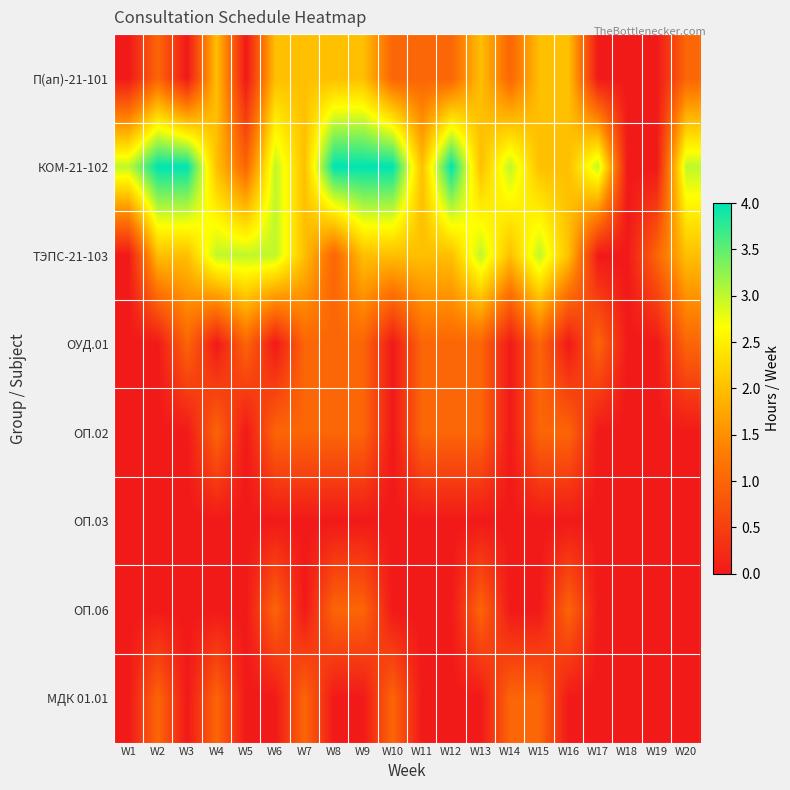

Reading left to right, list all the values displayed in this chart.

П(ап)-21-101: W1=0	W2=1	W3=0	W4=2	W5=0	W6=2	W7=2	W8=2	W9=2	W10=1	W11=1	W12=1	W13=2	W14=1	W15=2	W16=2	W17=0	W18=0	W19=0	W20=1
КОМ-21-102: W1=3	W2=4	W3=4	W4=2	W5=1	W6=3	W7=2	W8=4	W9=4	W10=4	W11=2	W12=4	W13=2	W14=3	W15=2	W16=2	W17=3	W18=0	W19=0	W20=3
ТЭПС-21-103: W1=0	W2=2	W3=2	W4=3	W5=3	W6=3	W7=2	W8=1	W9=2	W10=2	W11=2	W12=2	W13=3	W14=2	W15=3	W16=2	W17=0	W18=0	W19=1	W20=2
ОУД.01: W1=0	W2=0	W3=1	W4=0	W5=1	W6=0	W7=1	W8=1	W9=1	W10=0	W11=1	W12=1	W13=1	W14=0	W15=1	W16=0	W17=1	W18=0	W19=0	W20=1
ОП.02: W1=0	W2=0	W3=0	W4=1	W5=0	W6=1	W7=1	W8=1	W9=1	W10=0	W11=1	W12=1	W13=1	W14=0	W15=1	W16=1	W17=0	W18=0	W19=0	W20=0
ОП.03: W1=0	W2=0	W3=0	W4=0	W5=0	W6=0	W7=0	W8=0	W9=0	W10=0	W11=0	W12=0	W13=0	W14=0	W15=0	W16=0	W17=0	W18=0	W19=0	W20=0
ОП.06: W1=0	W2=0	W3=0	W4=0	W5=0	W6=1	W7=0	W8=1	W9=1	W10=0	W11=0	W12=0	W13=1	W14=0	W15=0	W16=1	W17=0	W18=0	W19=0	W20=0
МДК 01.01: W1=0	W2=1	W3=0	W4=1	W5=0	W6=0	W7=1	W8=0	W9=0	W10=1	W11=0	W12=0	W13=0	W14=1	W15=1	W16=0	W17=0	W18=0	W19=0	W20=0